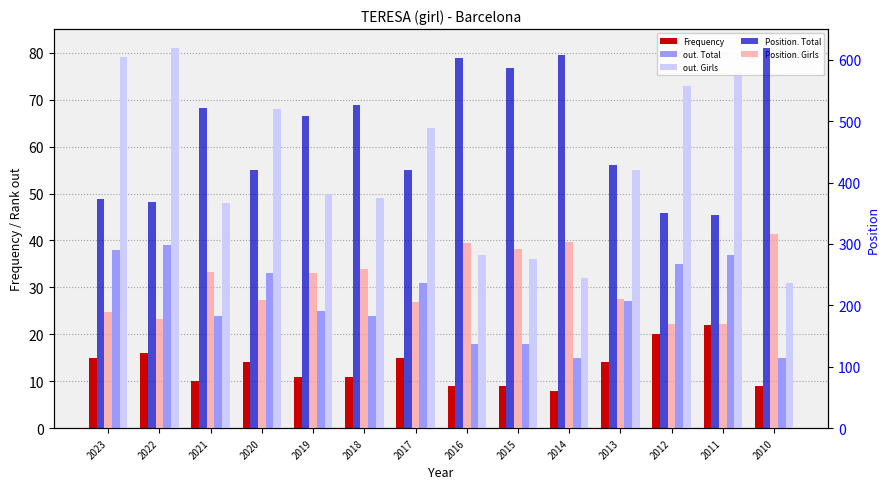

Where is out. Total nearest to the value 27?

2013